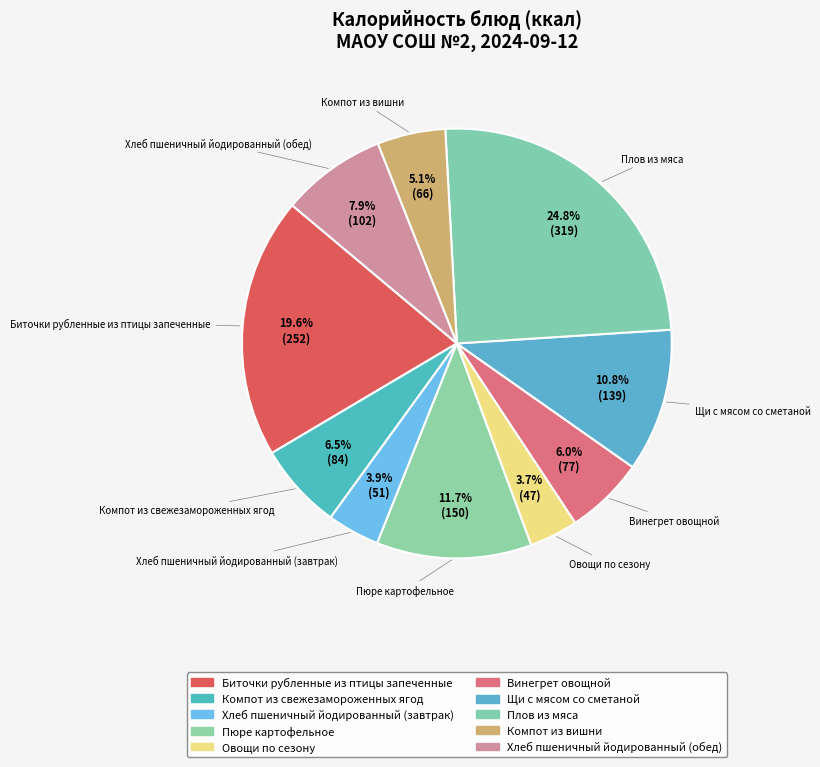

Is it true that Плов из мяса is 13% of the pie?

False